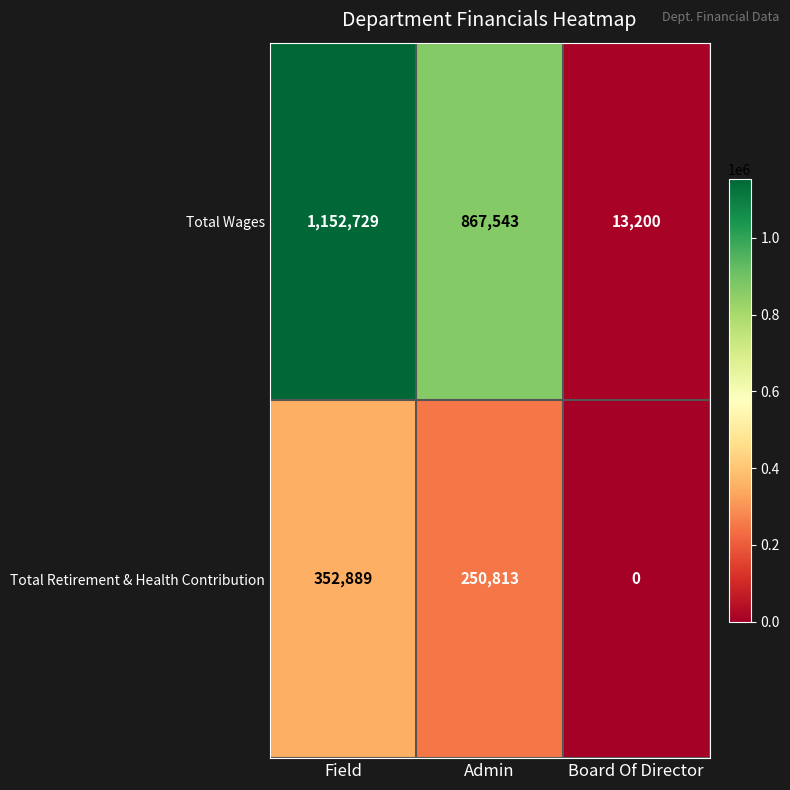

How many categories are shown in the chart?

3